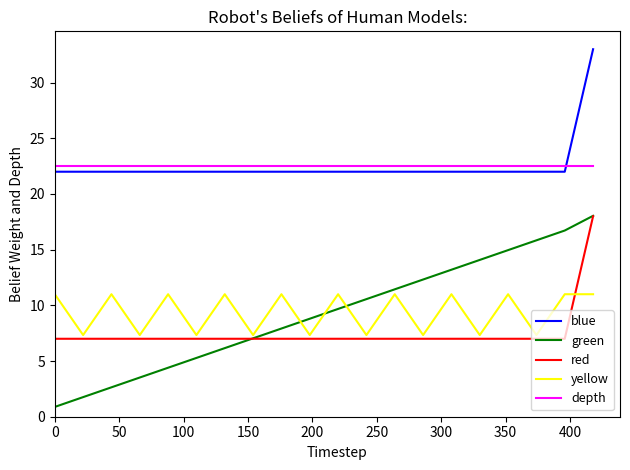

True or false: red and blue intersect in this chart.

False